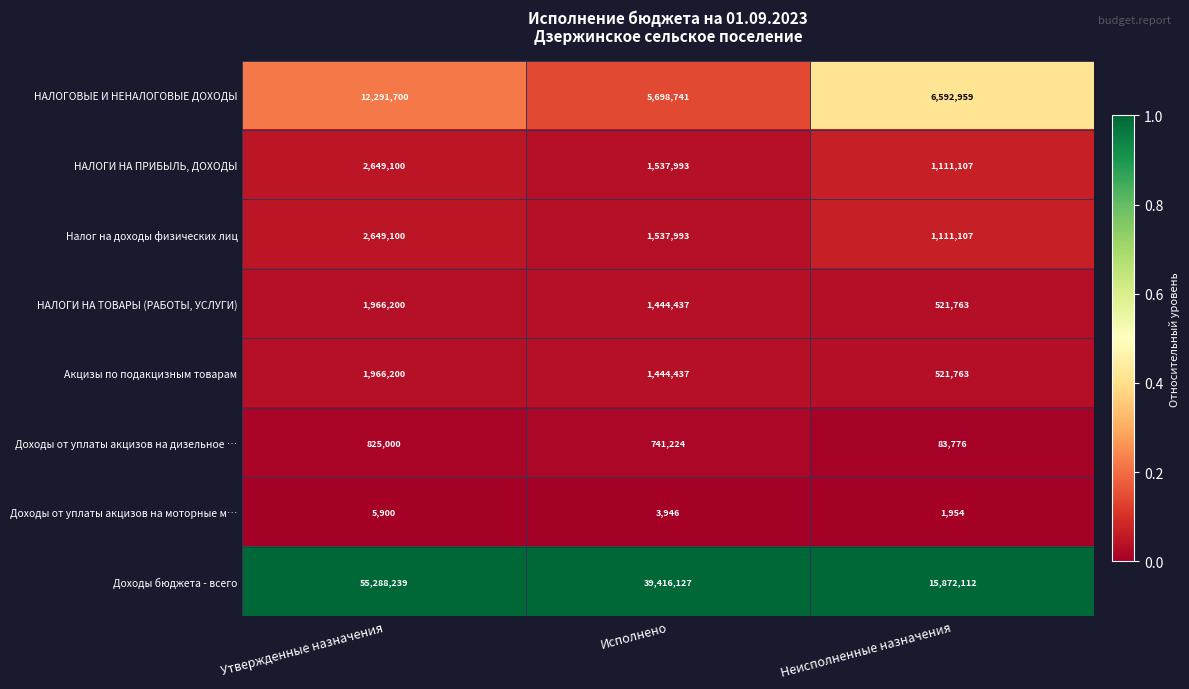

At which category is the sum across all series the highest?

Утвержденные назначения